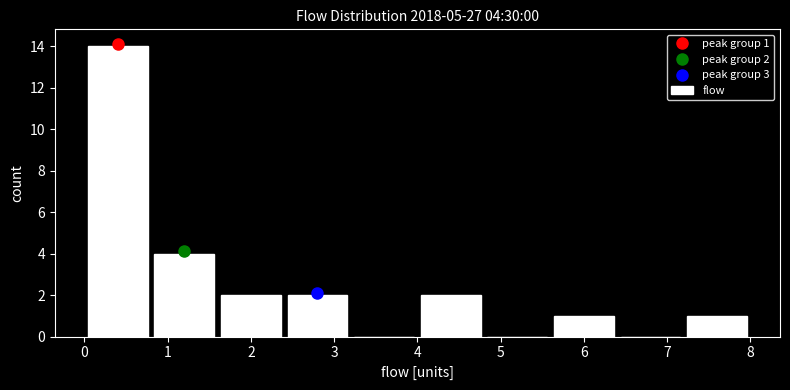

Which range on the x-axis has the tallest bar?

0.0 to 0.8